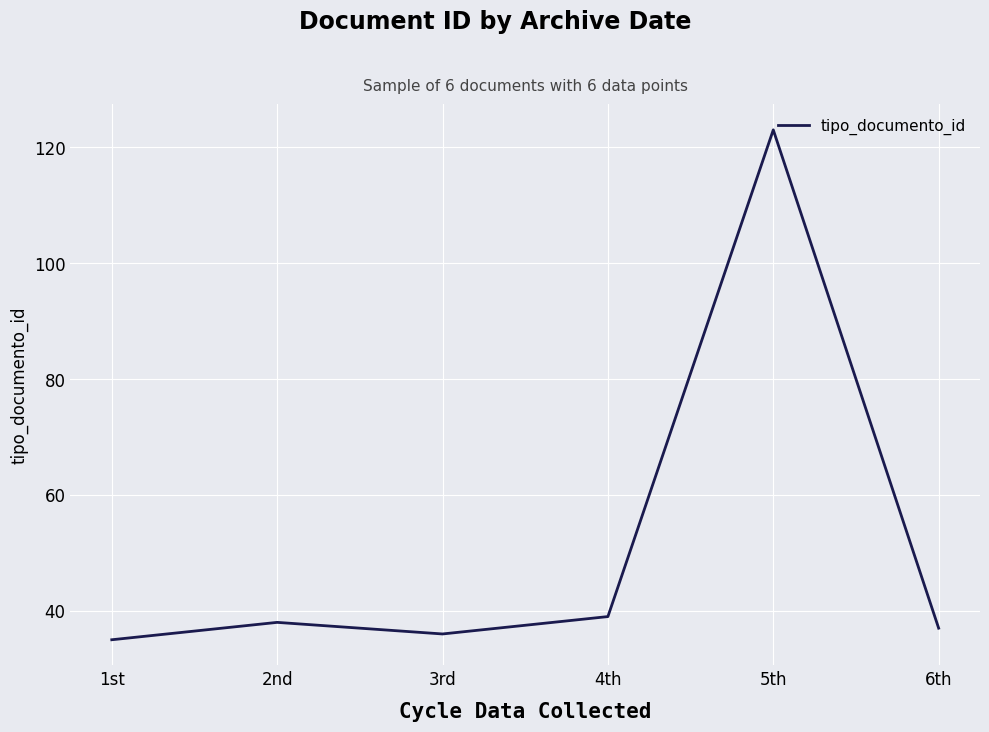

What is the greatest value displayed?

123